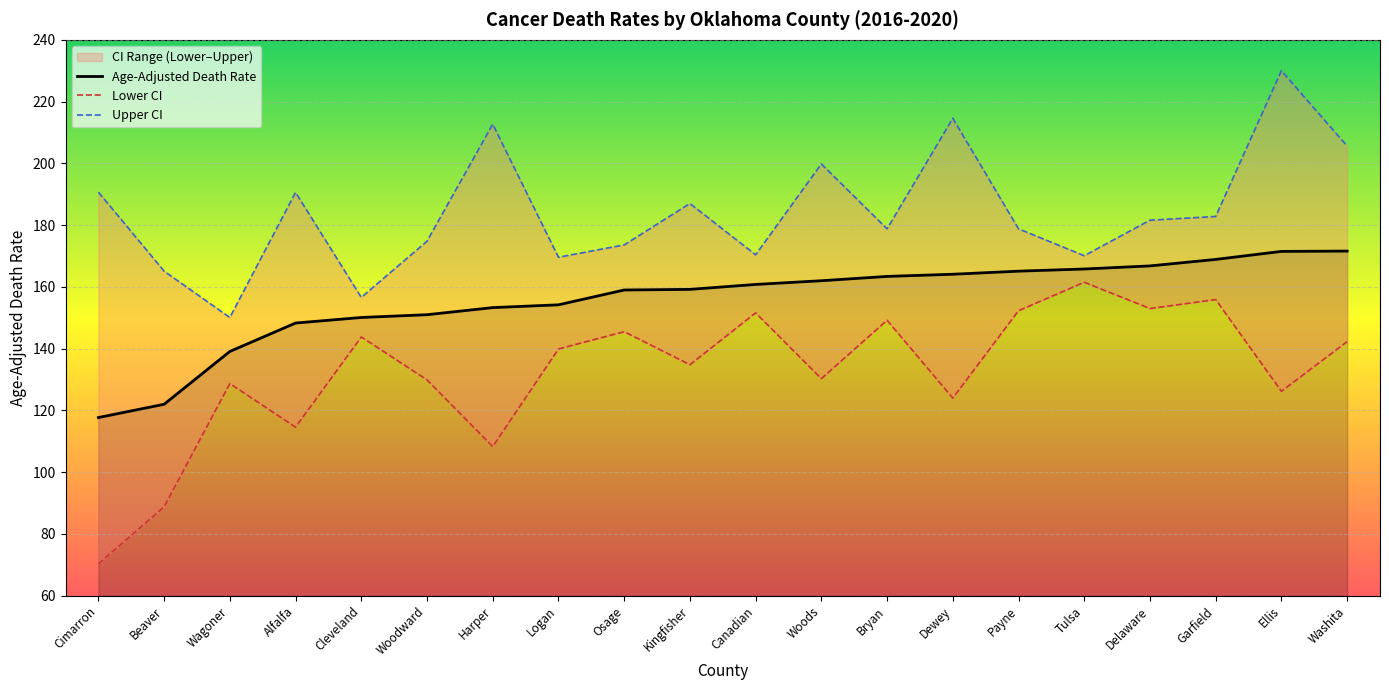

Rank the series by their average value, from lowest to highest.

Lower CI, Age-Adjusted Death Rate, Upper CI